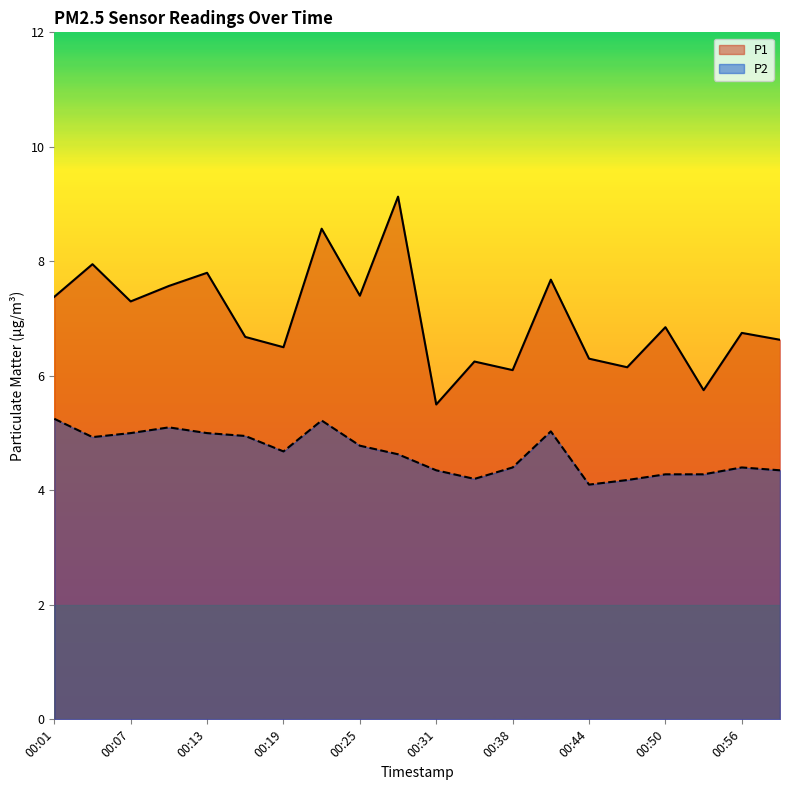

What is the value of the P1 point at the 19th from the left?

6.8